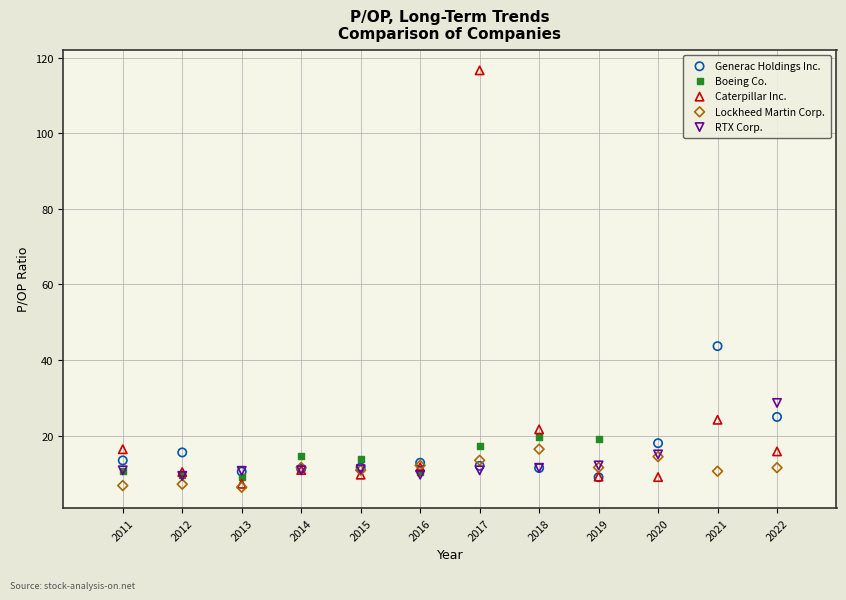

Which series has the largest Y range (max minus min)?

Caterpillar Inc.